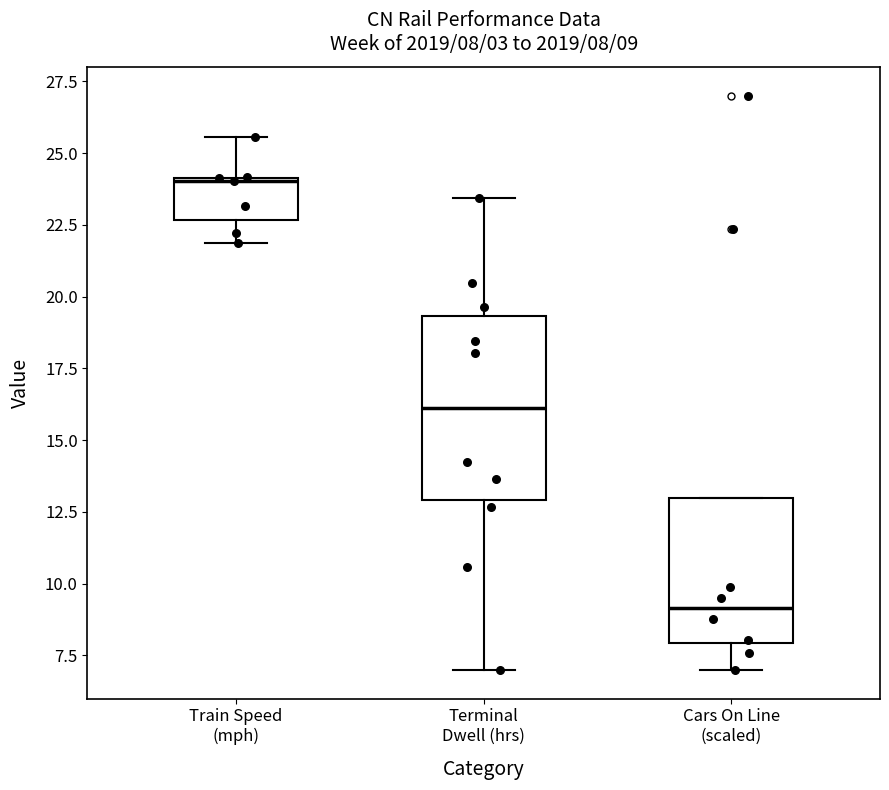

Which box's median line is the highest?

Train Speed (mph)